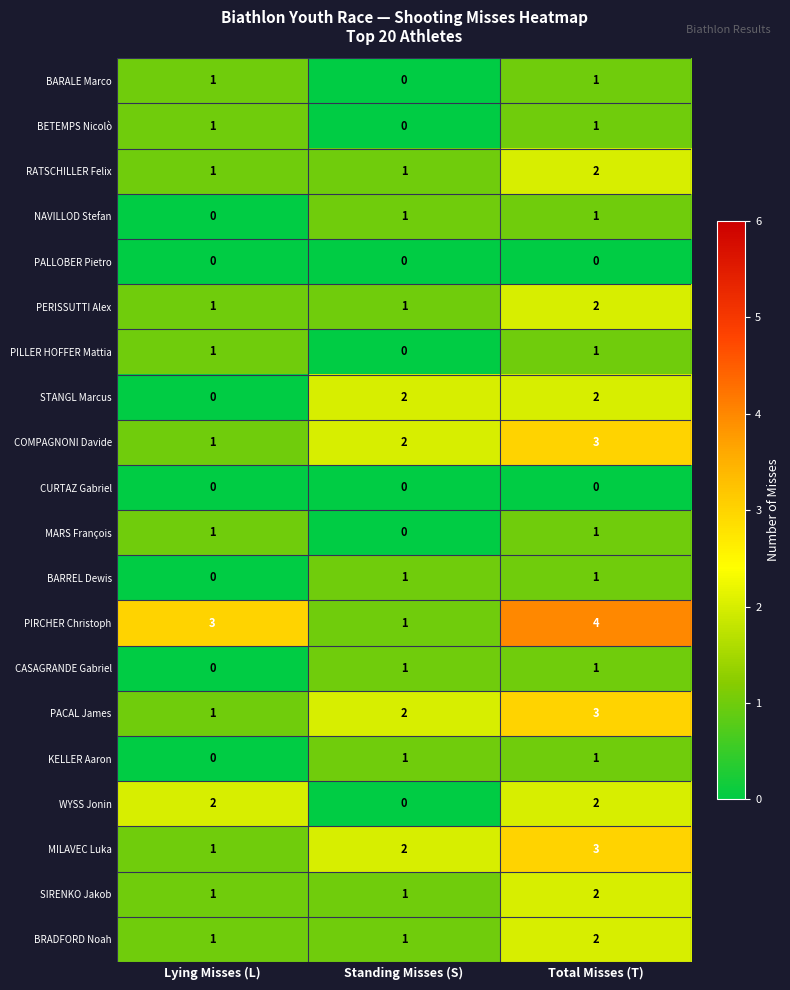

What is the spread (max minus min) of values at Total Misses (T)?

4